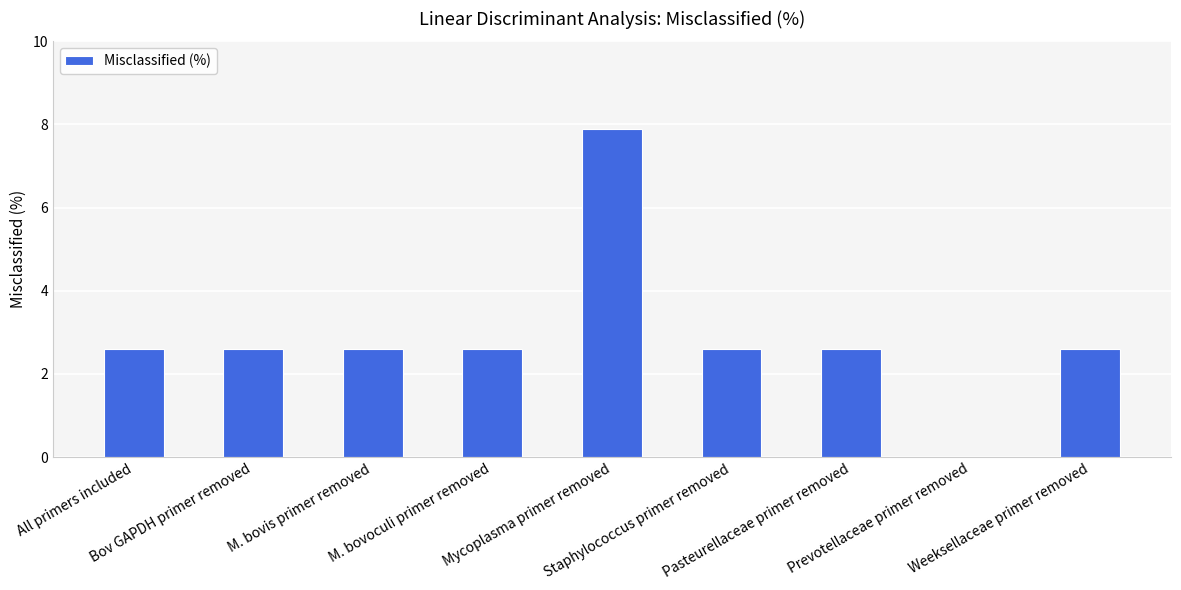

What is the sum of all values?

26.1